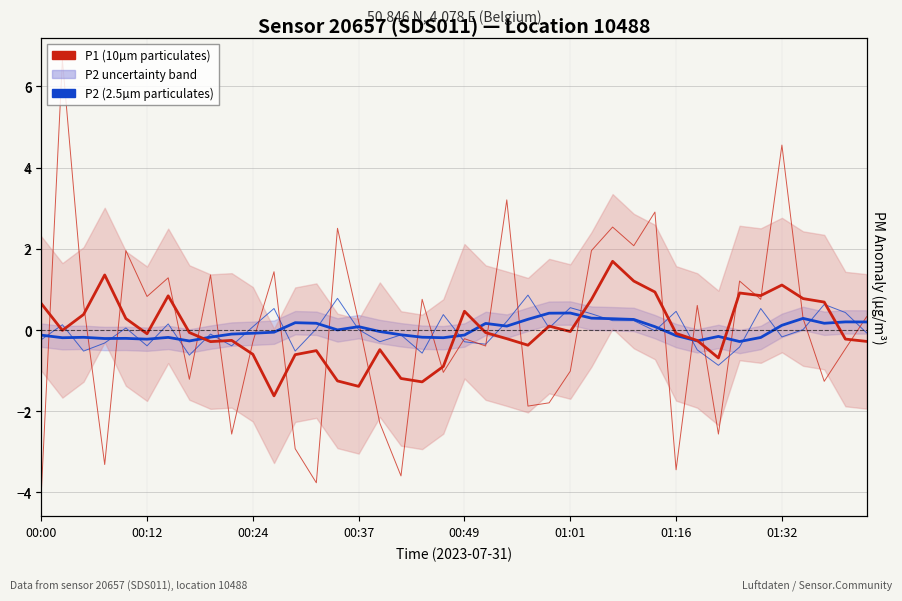

What is the total value across all series at 21?

-0.7